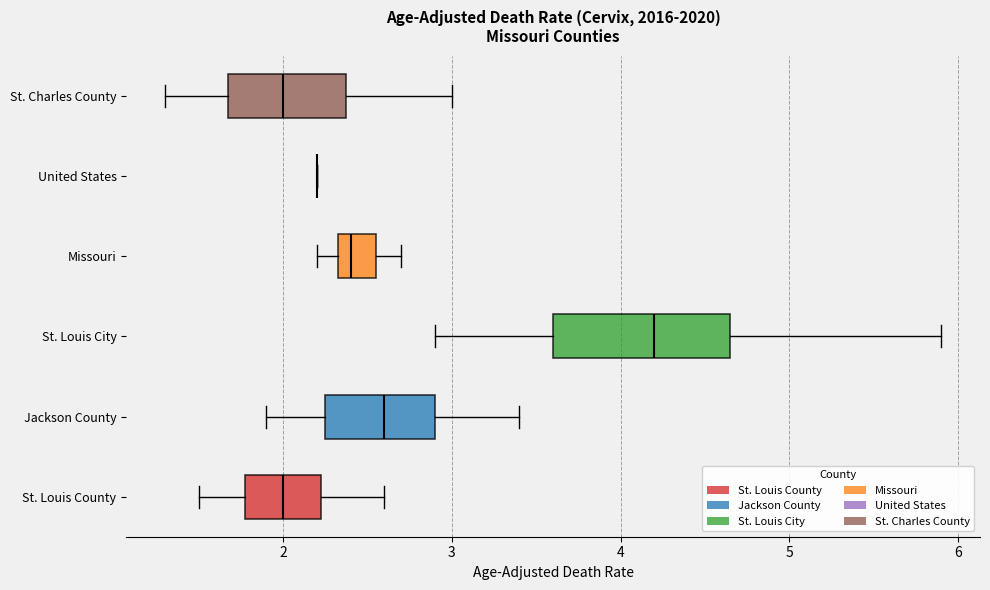

Reading bottom to top, transcribe this box plot: for each box, give where its median line is, the range the box spans, and where its two whiskers end, as read against the x-axis. The values are not printed on the chart, so give them approximately, as read against the axis.

St. Louis County: median 2.0, box 1.8 to 2.2, whiskers 1.5 to 2.6
Jackson County: median 2.6, box 2.3 to 2.9, whiskers 1.9 to 3.4
St. Louis City: median 4.2, box 3.6 to 4.7, whiskers 2.9 to 5.9
Missouri: median 2.4, box 2.3 to 2.6, whiskers 2.2 to 2.7
United States: box collapsed to a line at 2.2, whiskers 2.2 to 2.2
St. Charles County: median 2.0, box 1.7 to 2.4, whiskers 1.3 to 3.0